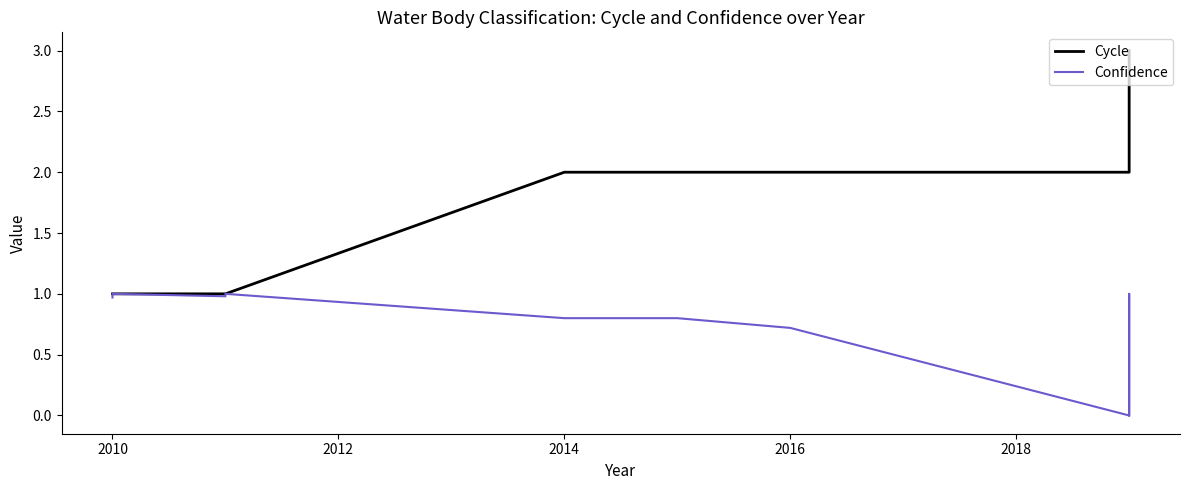

What is the greatest value displayed?

3.0